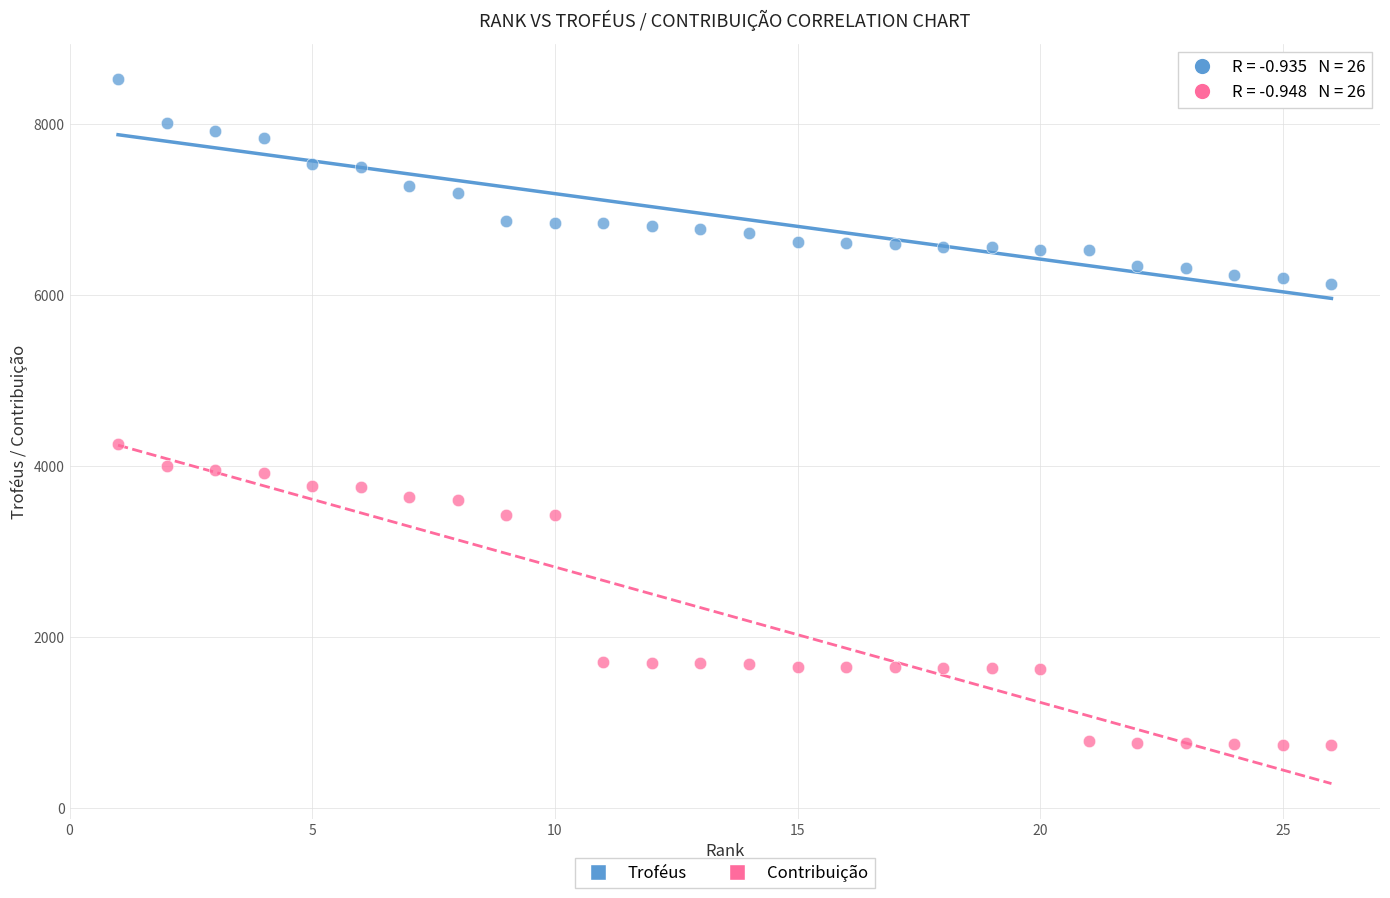

Which series contains the highest Y value?

Troféus